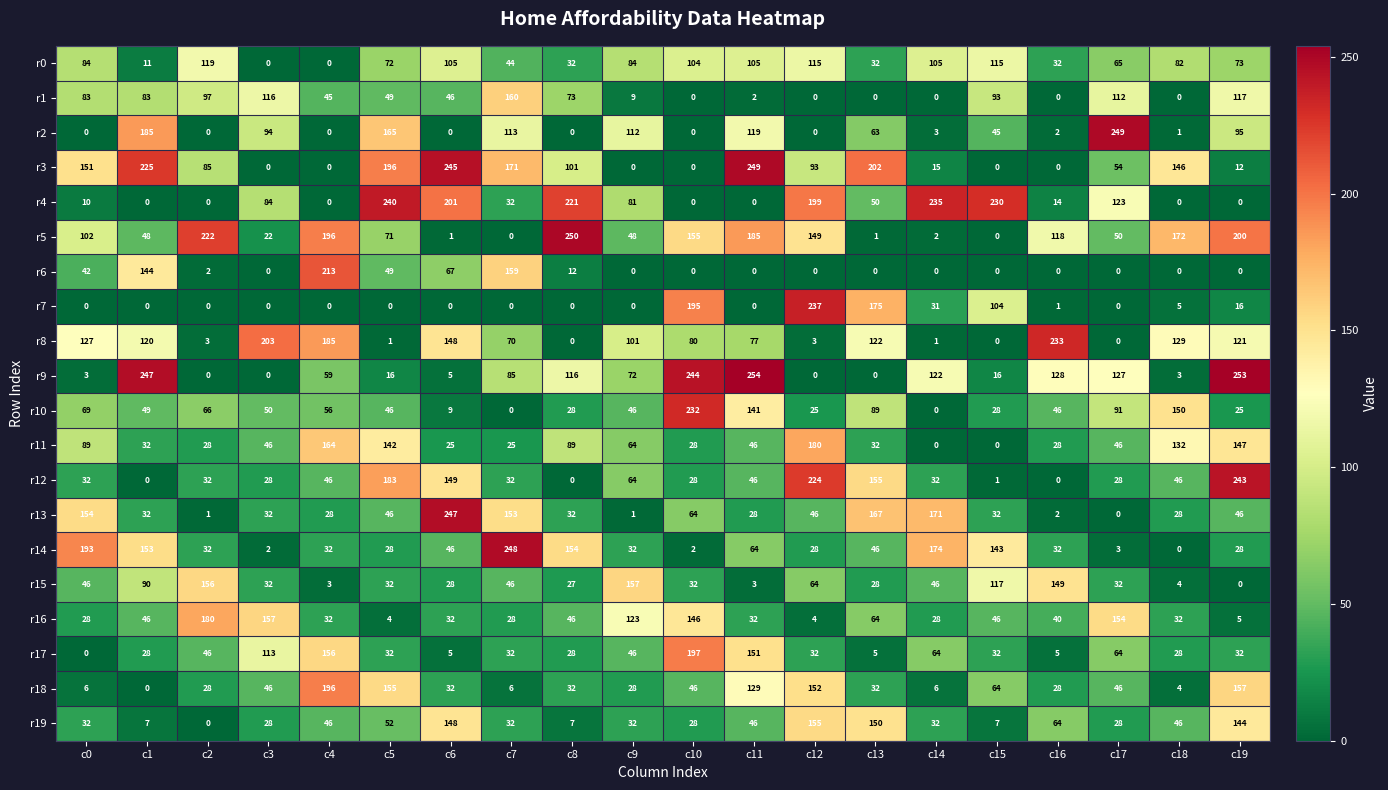

What value does the r19 series have at c13, to the nearest 5?

150